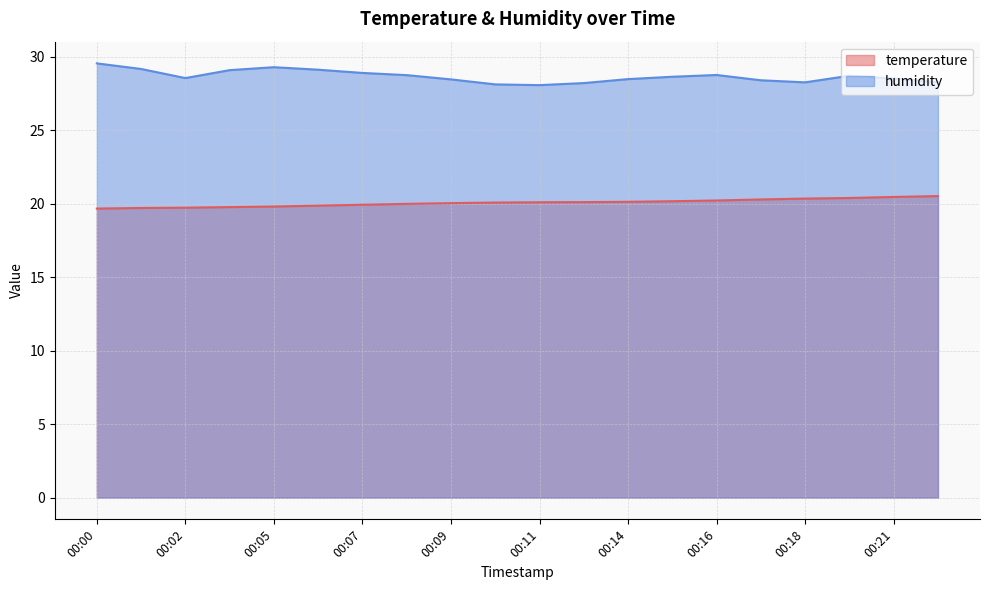

The value of humidity at 00:05 is 6.8. True or false?

False